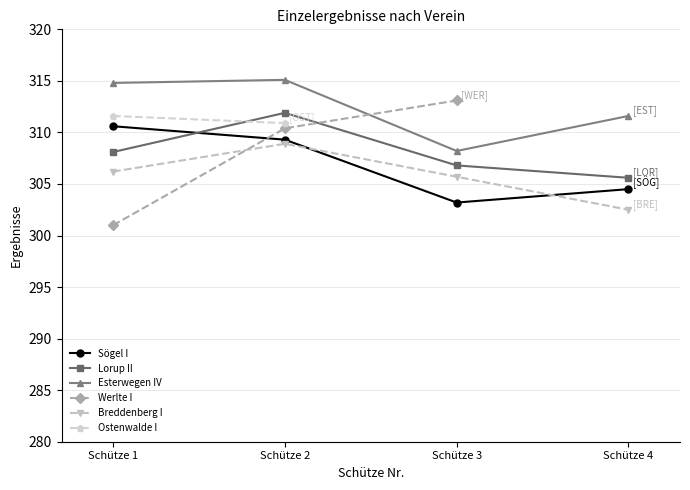

Which series changed the most between Schütze 2 and Schütze 3?

Esterwegen IV